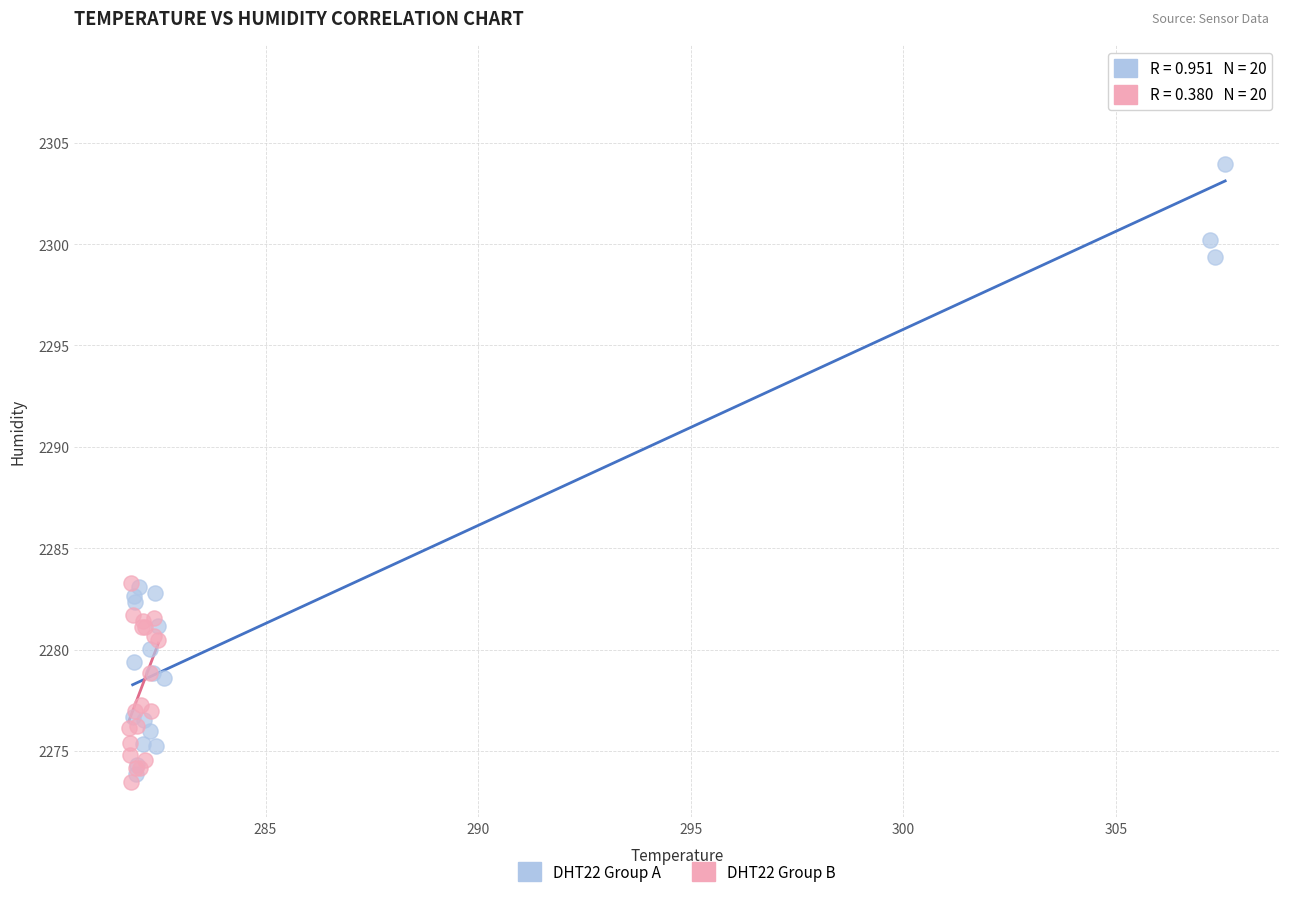

Which series reaches the maximum Y coordinate?

DHT22 Group A